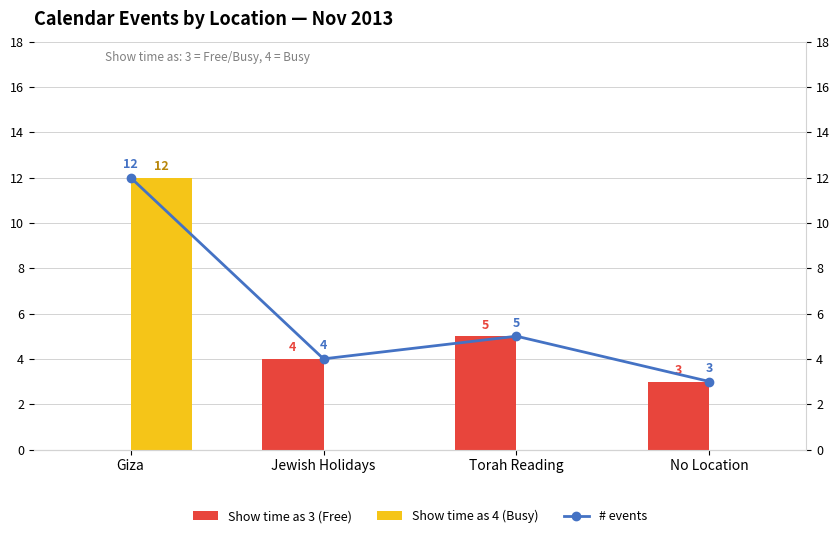

What is the highest value of the Show time as 3 (Free) series?

5